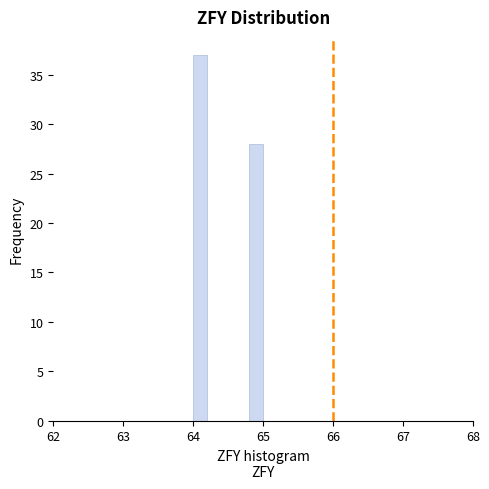

Read against the x-axis, roughly where is the centre of the tallest bar?

64.1